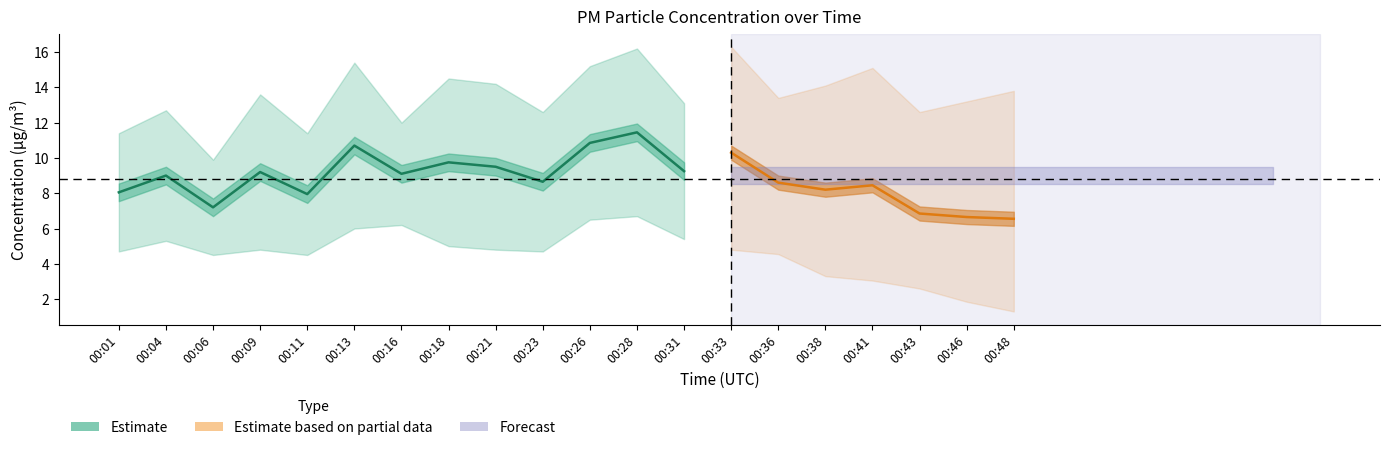

At which category does the chart reach its peak across all series?

00:28